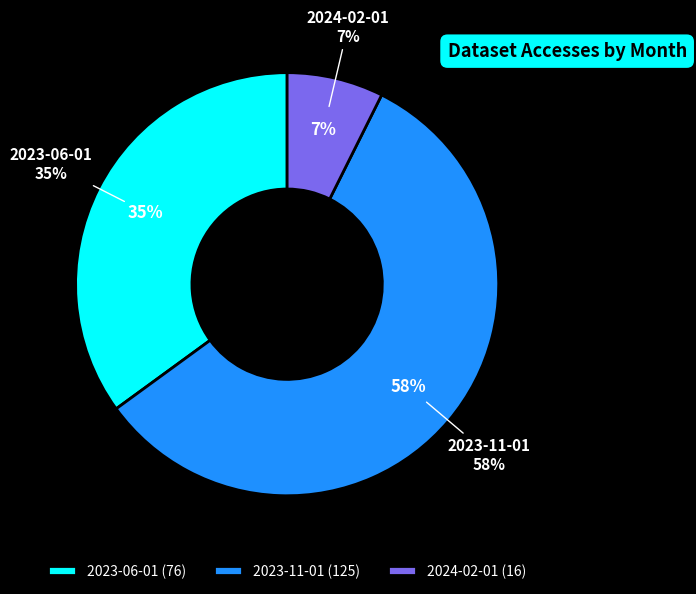

Does 2023-11-01 account for over 50% of the chart?

Yes